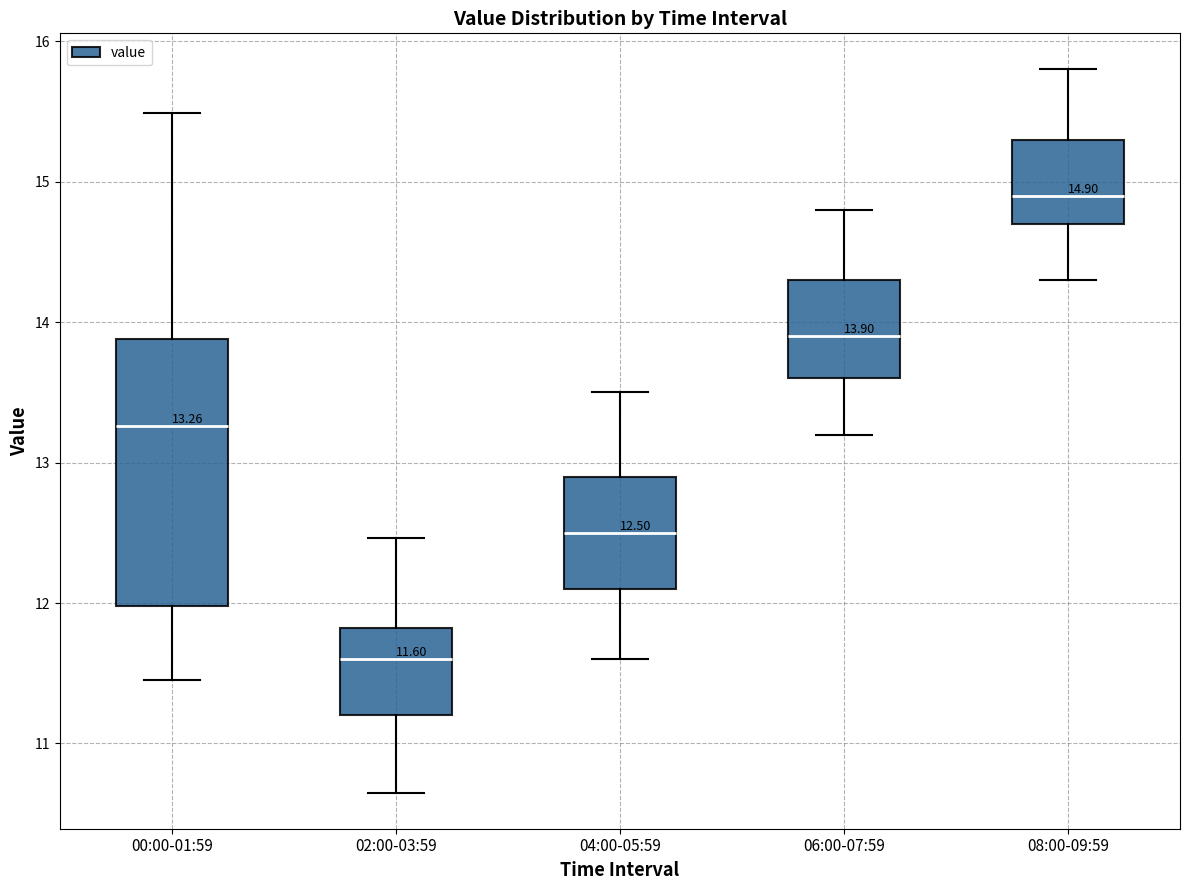

Which box's median line is the highest?

08:00-09:59